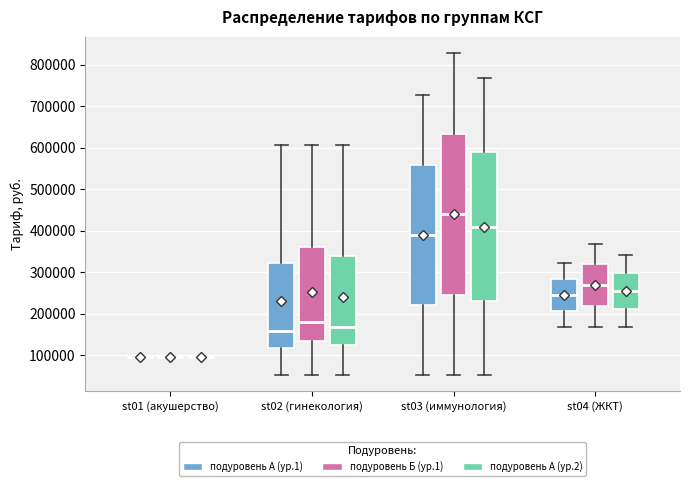

Comparing the boxes themselves (not the whiskers), which one is the tallest?

st03 (иммунология) (подуровень Б (ур.1))